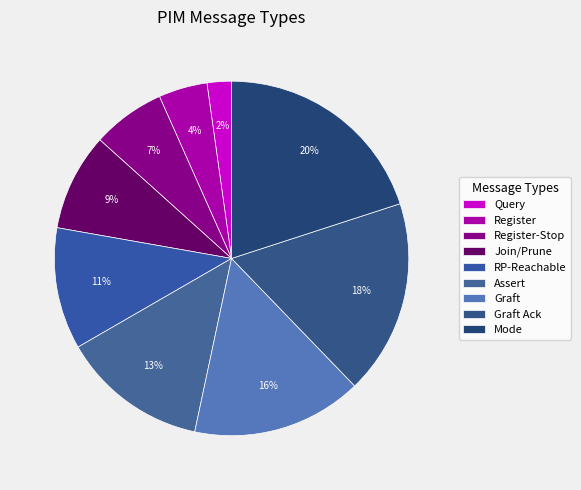

Which has a higher value, Graft or Graft Ack?

Graft Ack